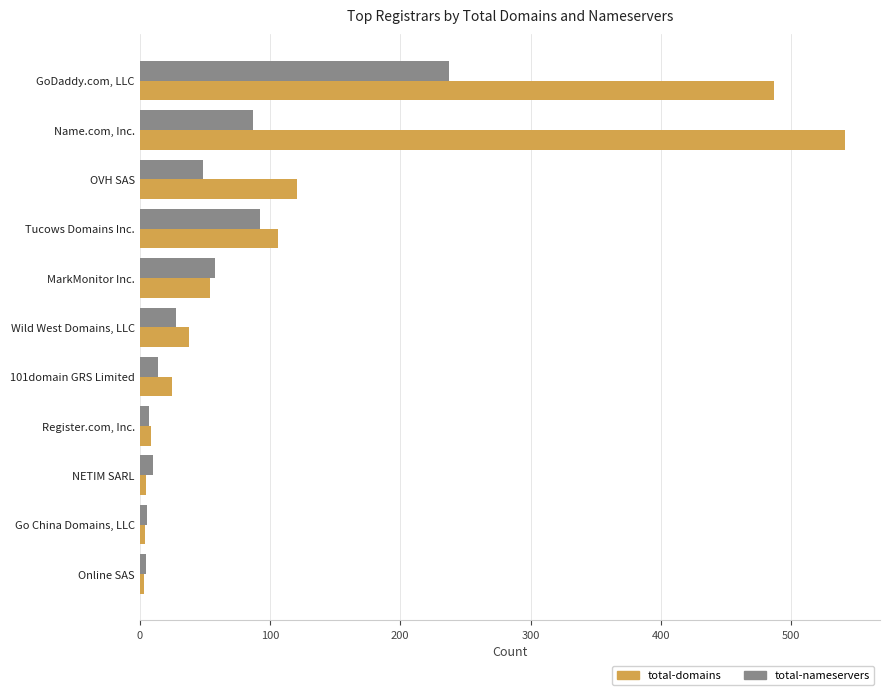

Is it true that total-domains equals 121 at OVH SAS?

True